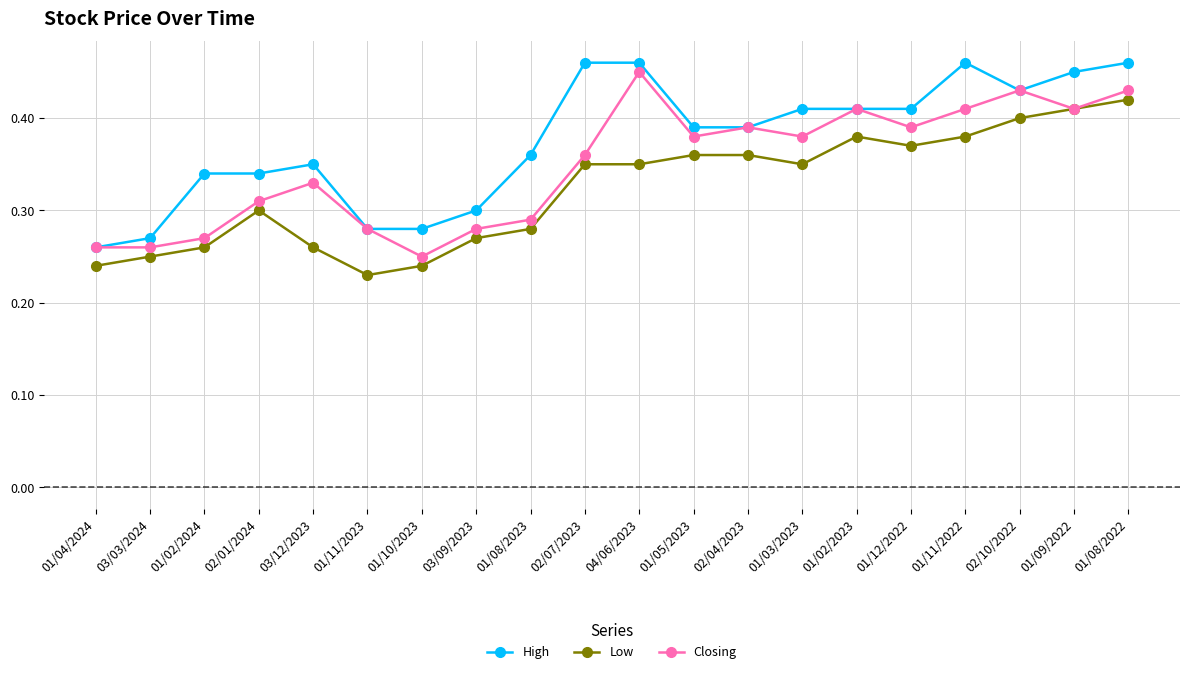

The value of High at 01/08/2022 is 0.8. True or false?

False